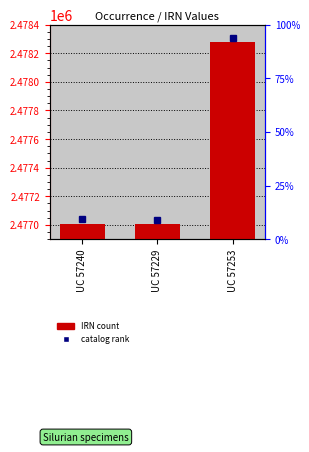

What is the label of the 1st bar from the right?

UC 57253